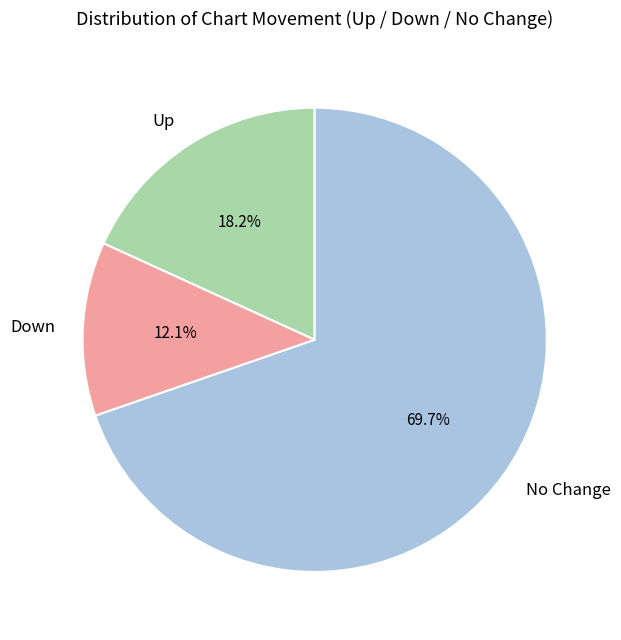

How many slices are in this pie chart?

3